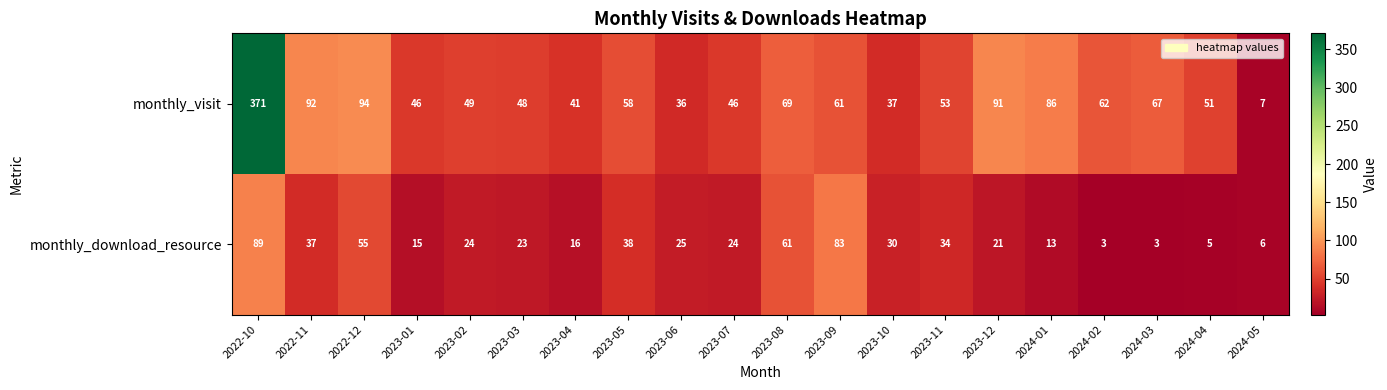

How many data points in monthly_download_resource are less than 24?

9